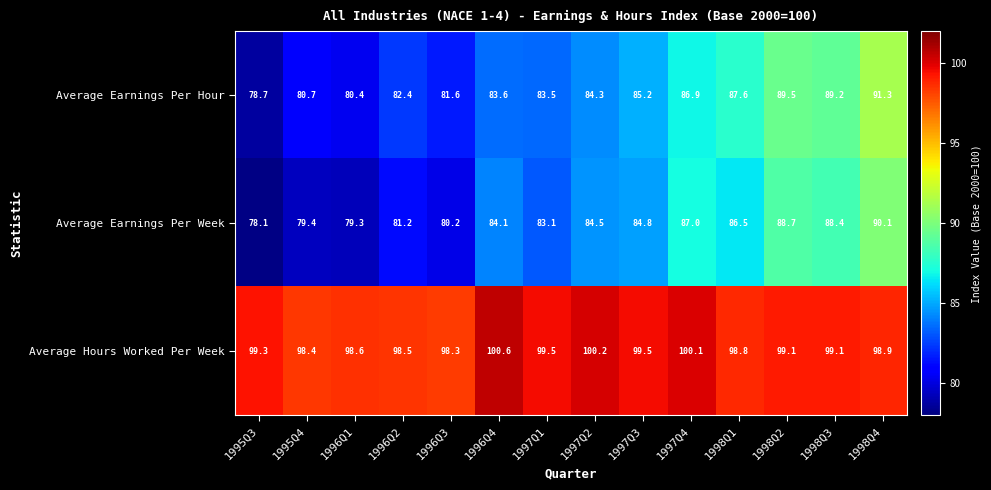

What is the difference between the second highest and minimum values in the Average Hours Worked Per Week series?

1.9